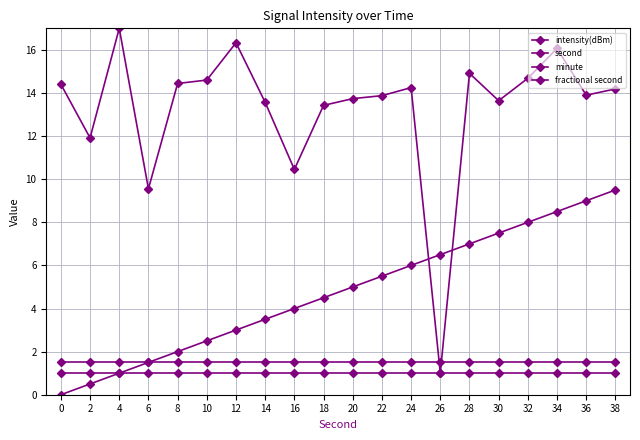

What is the value of the second point at the 15th from the left?

7.0